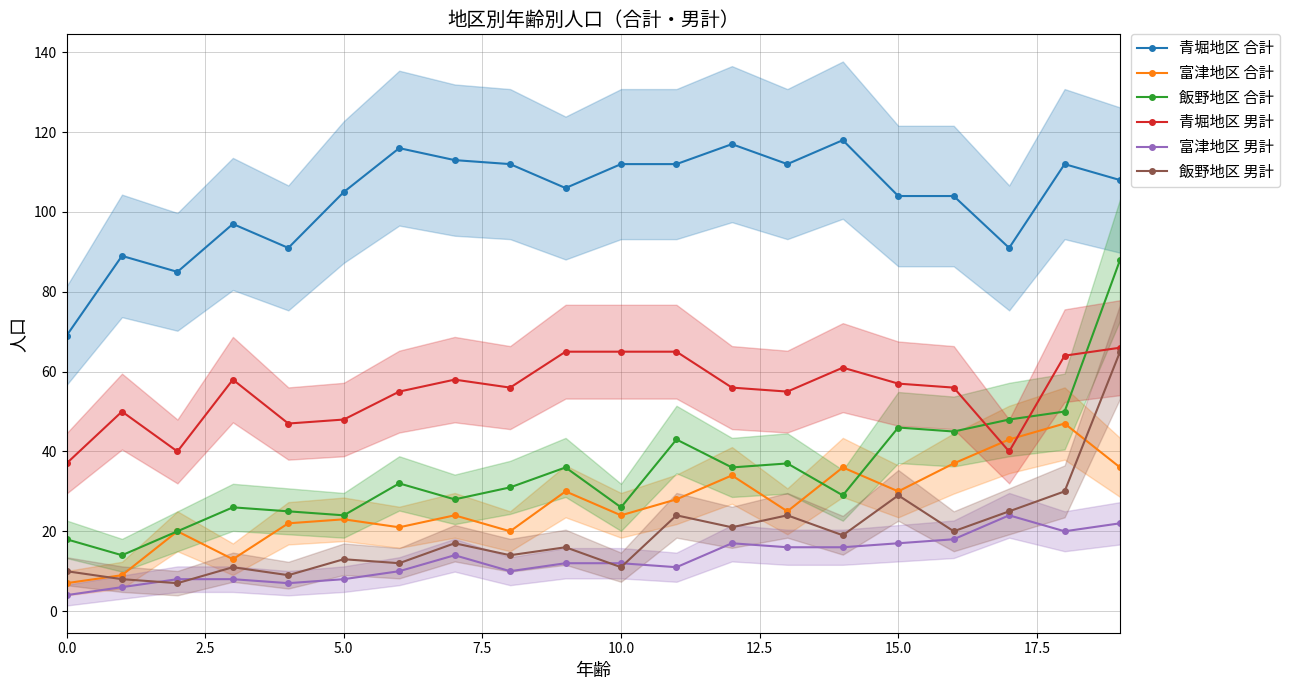

What is the greatest value displayed?

118